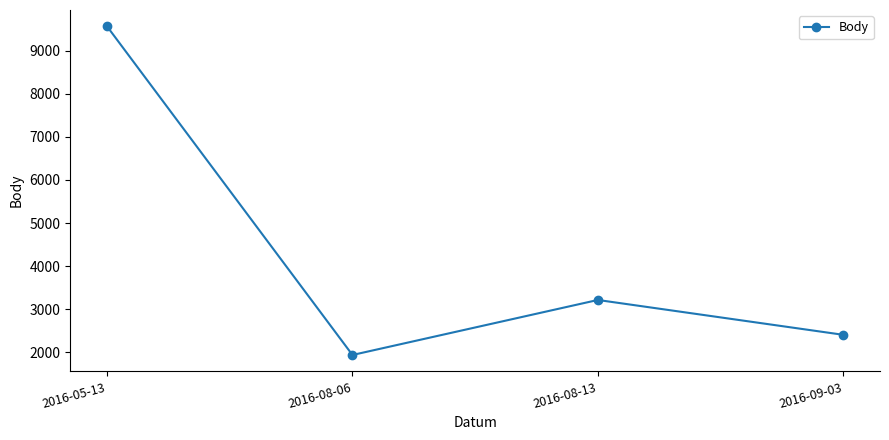

How many categories are shown in the chart?

4